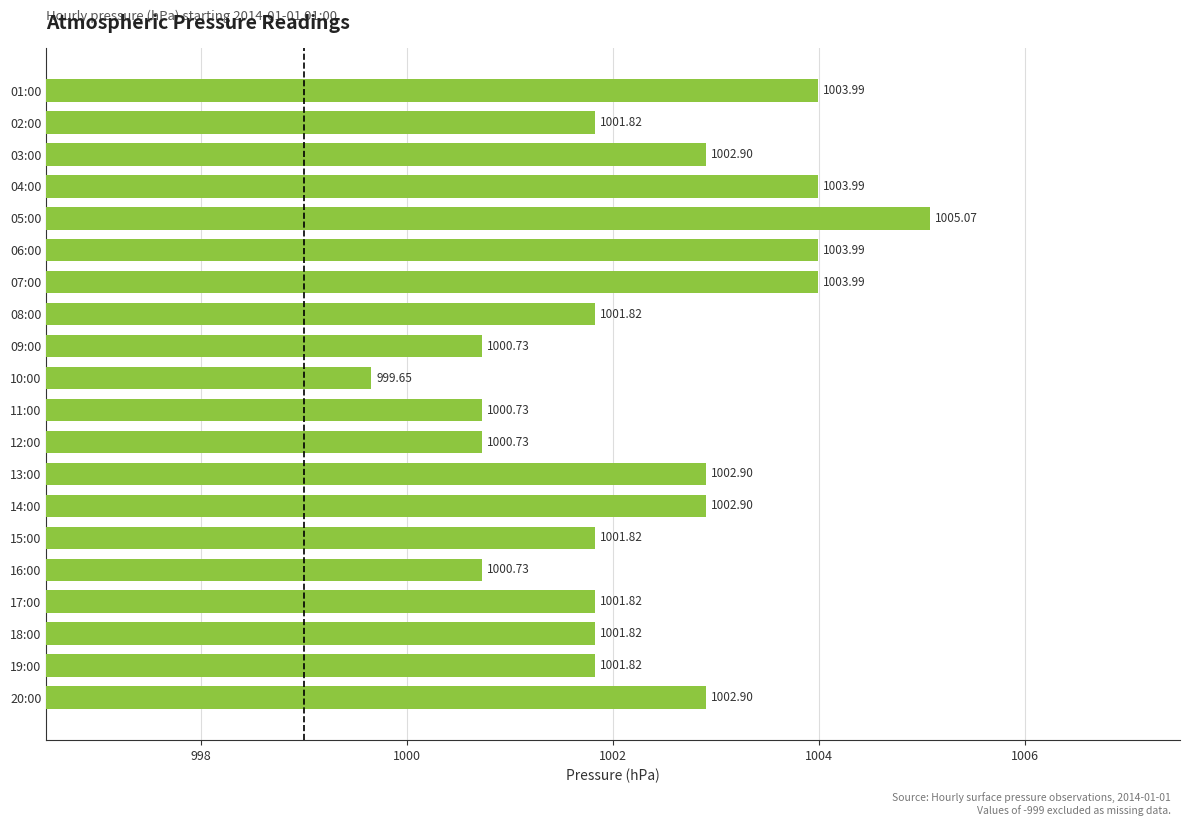

What is the ratio of the value at 03:00 to the value at 11:00?

1.0